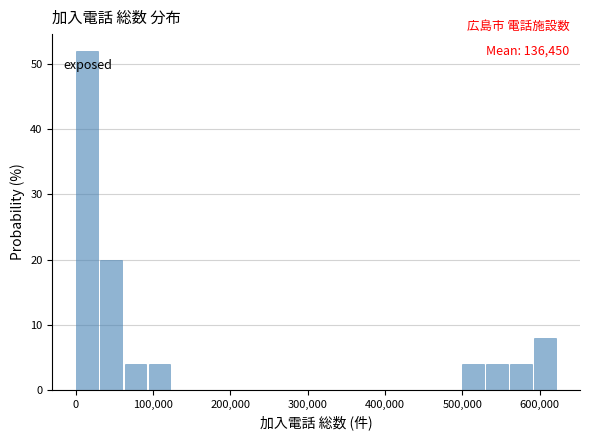

Read against the x-axis, roughly where is the centre of the tallest bar?

10000